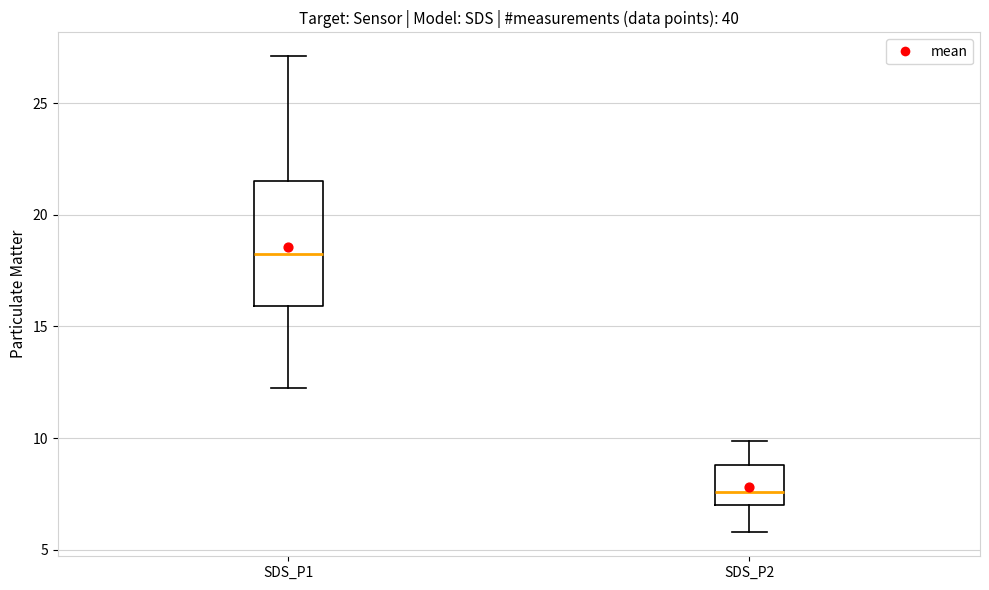

Reading left to right, transcribe this box plot: for each box, give where its median line is, the range the box spans, and where its two whiskers end, as read against the y-axis. The values are not printed on the chart, so give them approximately, as read against the axis.

SDS_P1: median 18.5, box 16.0 to 21.5, whiskers 12.0 to 27.0
SDS_P2: median 7.5, box 7.0 to 9.0, whiskers 6.0 to 10.0